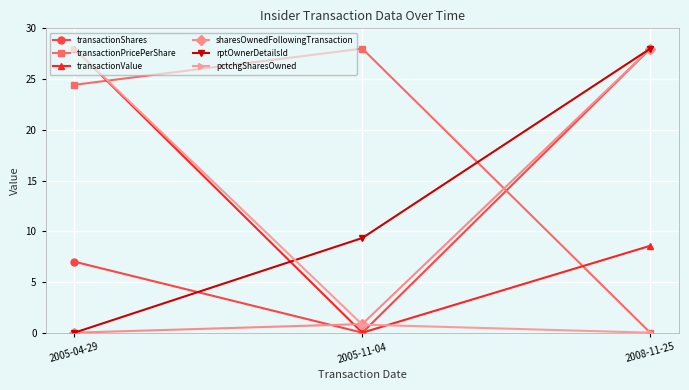

How many lines are shown in the chart?

6